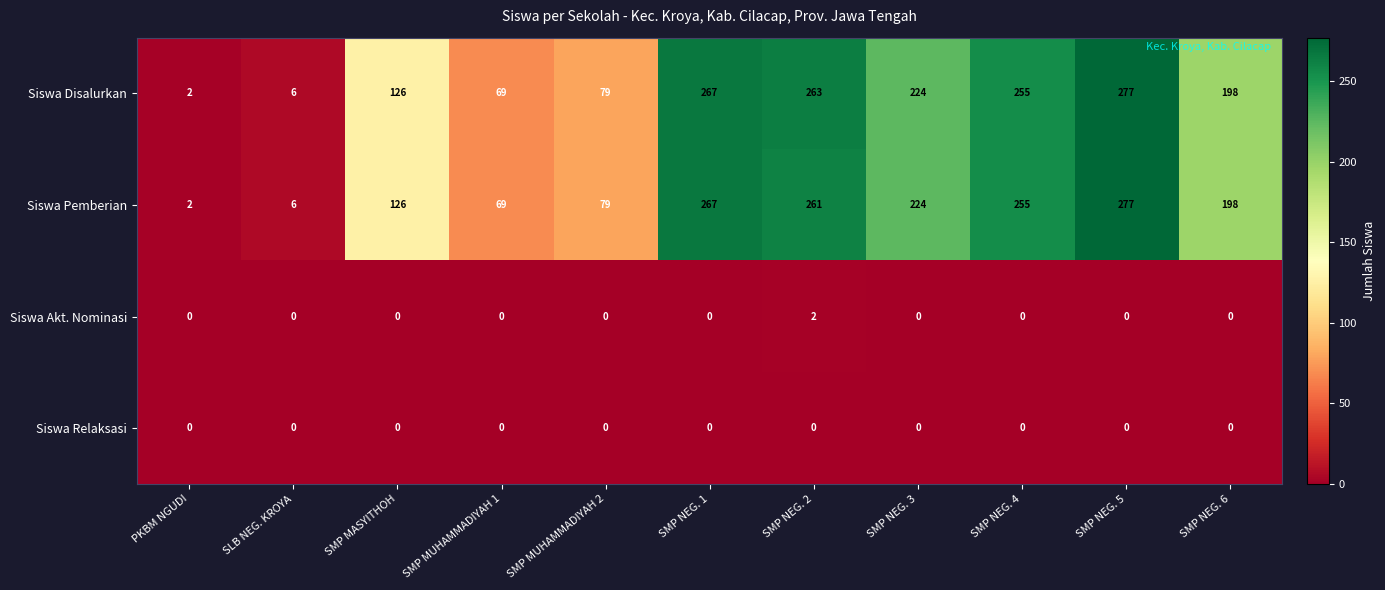

The value of Siswa Pemberian at SMP NEG. 2 is 110. True or false?

False